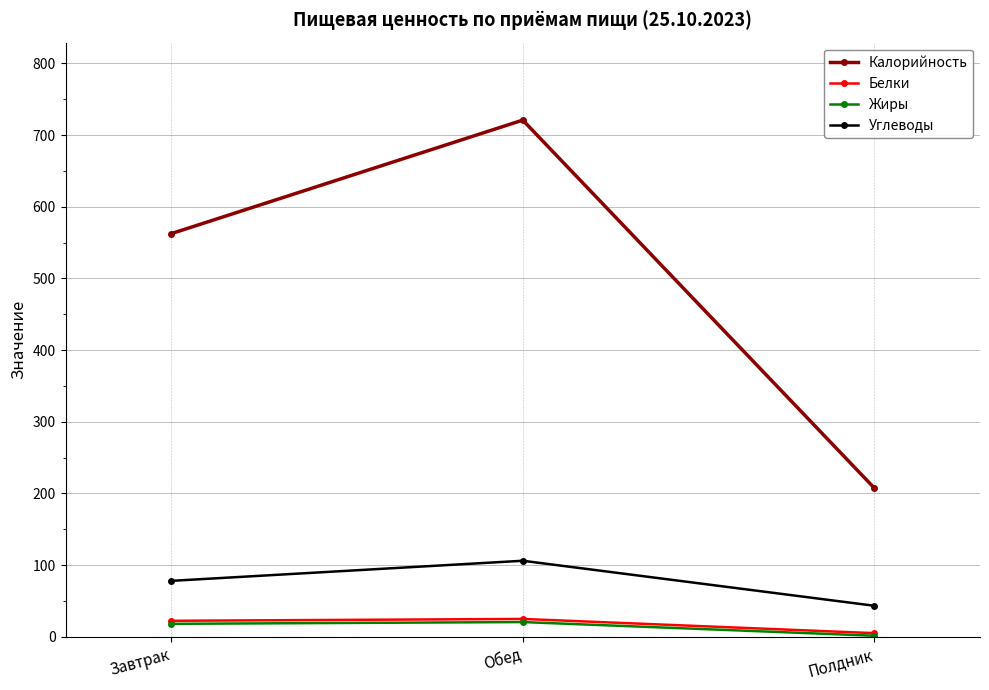

True or false: Белки has a value of 24.8 at Обед.

True